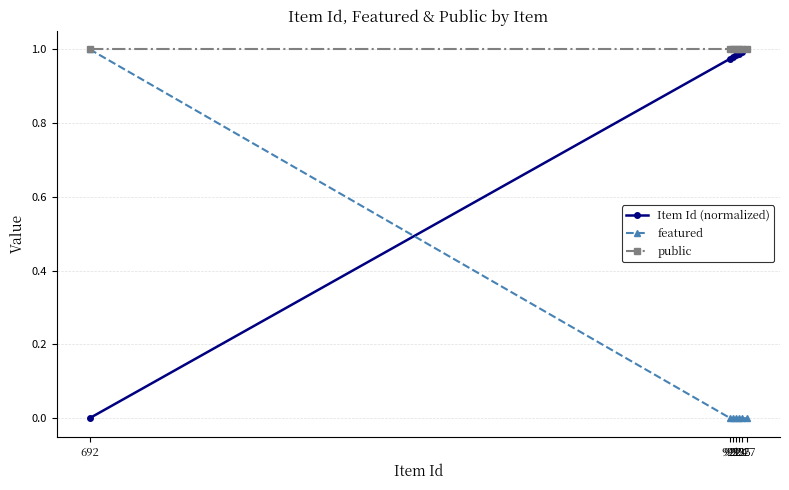

How many intersections are there between Item Id (normalized) and featured?

1